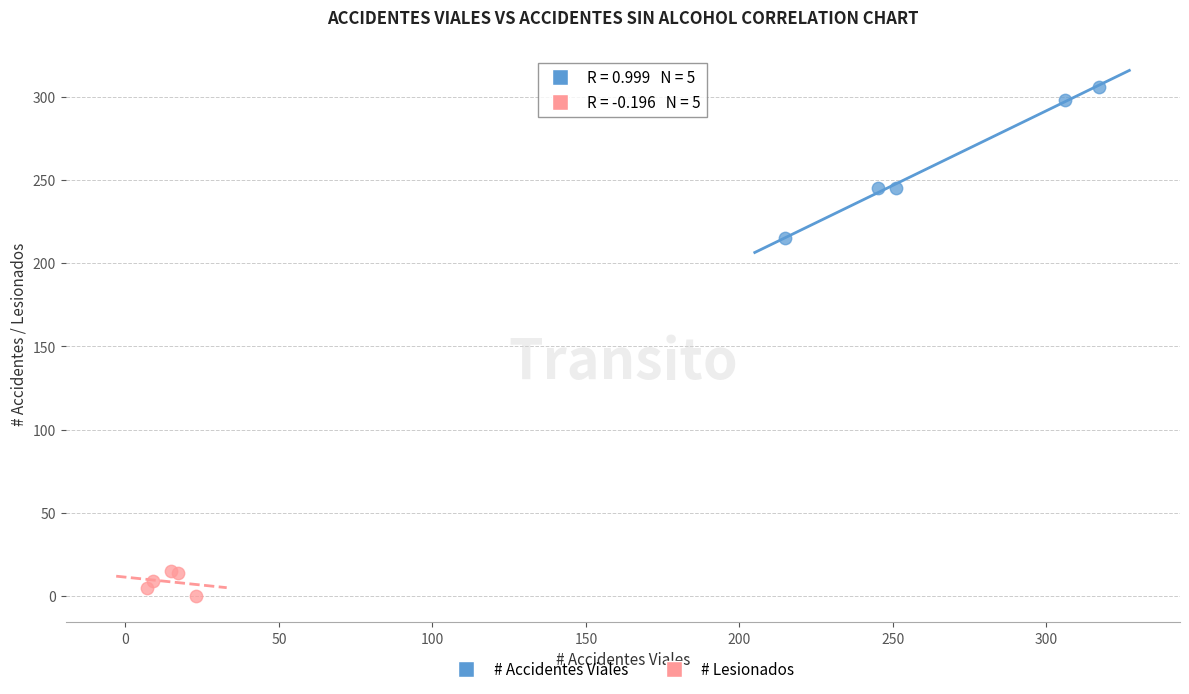

Which series has the widest spread of Y values?

# Accidentes Viales